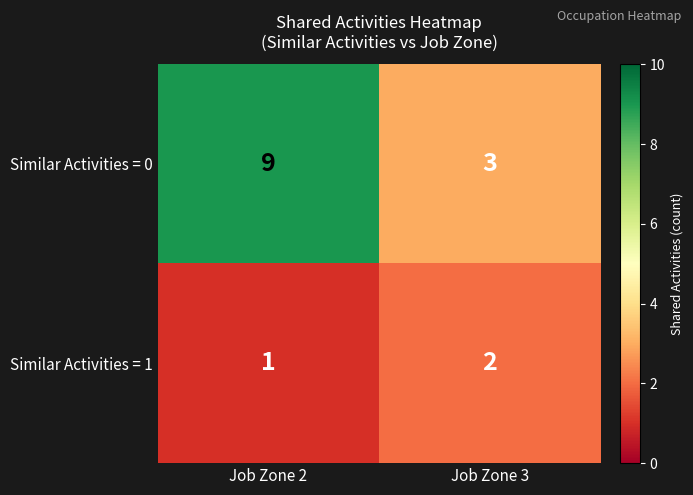

List the labels in order of Similar Activities = 1 value, largest first.

Job Zone 3, Job Zone 2